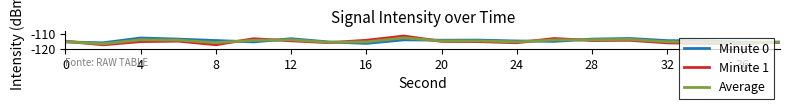

What is the difference between the second highest and minimum values in the Minute 0 series?

3.4